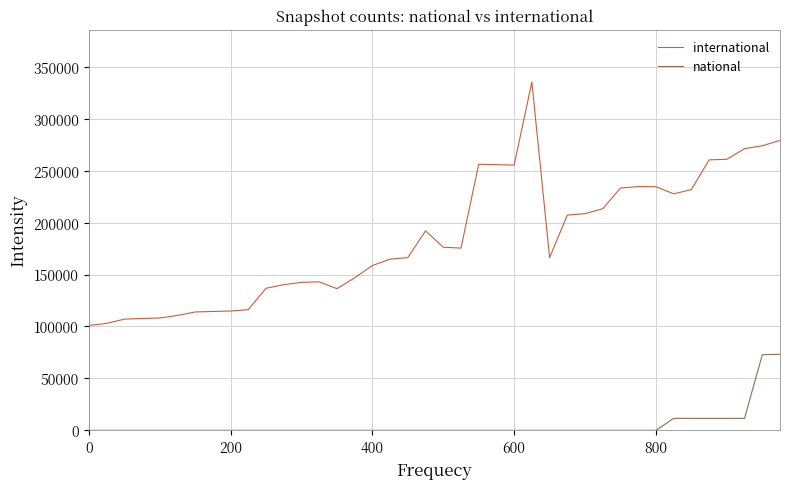

Which series has the largest total across all categories?

international